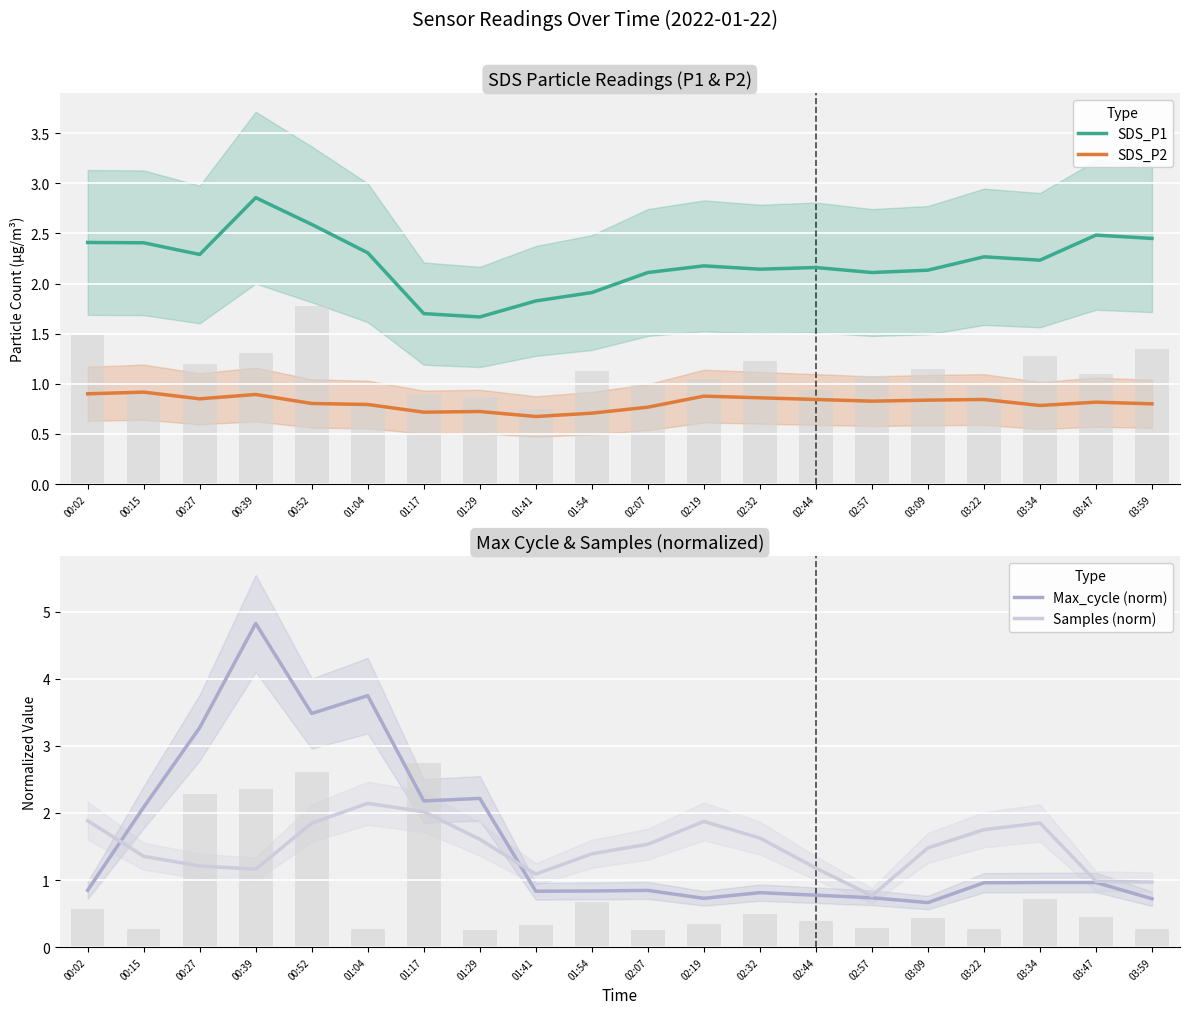

What is the sum of the Samples (norm) values at 03:47 and 01:29?

2.6